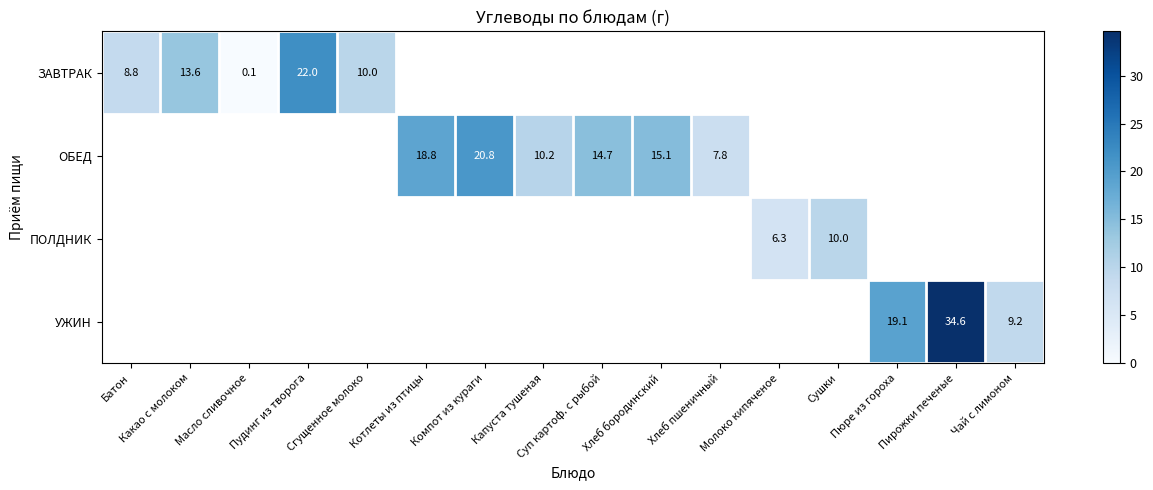

At which label is ЗАВТРАК closest to 11?

Сгущенное молоко